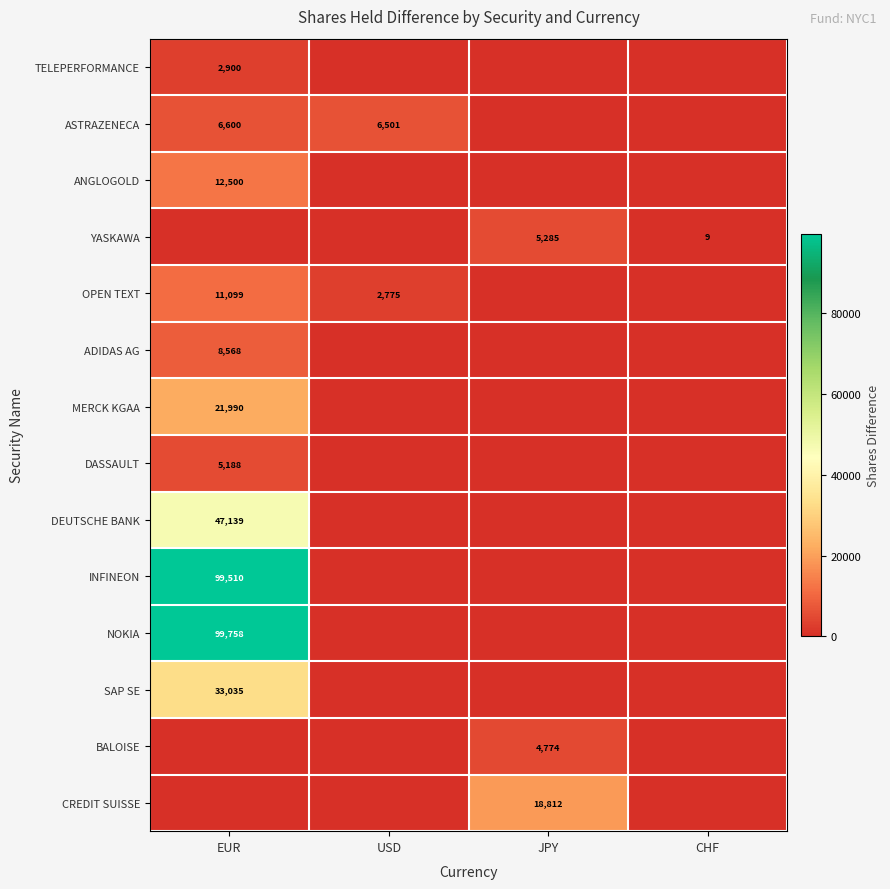

The value of DASSAULT at EUR is 5188. True or false?

True